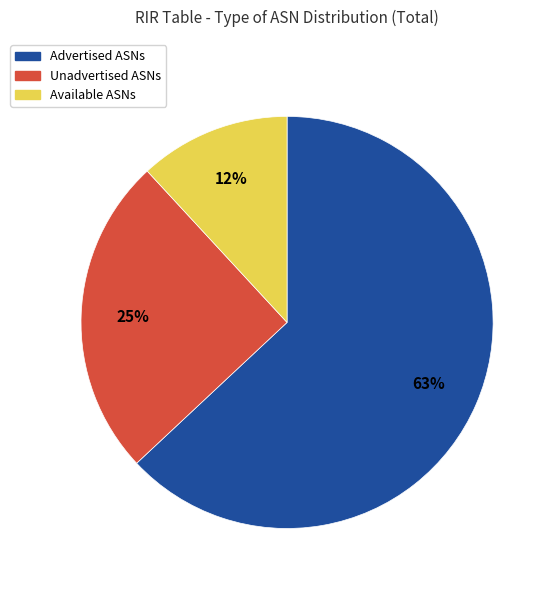

Do Unadvertised ASNs and Available ASNs together represent more than half of the pie?

No